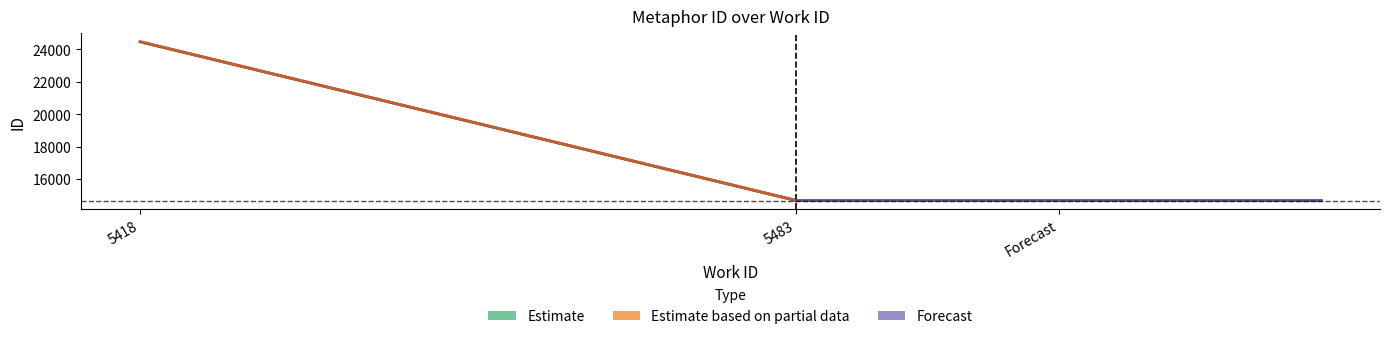

Which series changed the most between 5418 and 5483?

Estimate